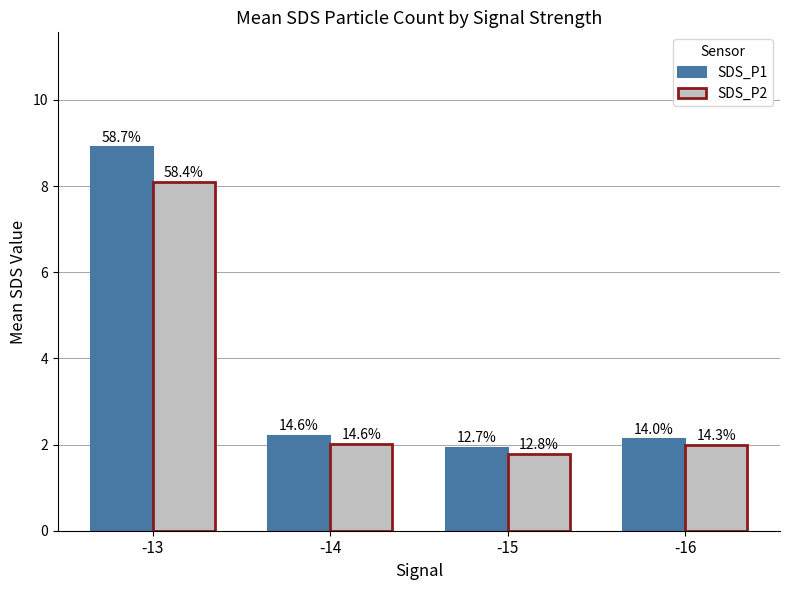

At how many categories does at least one series exceed 5?

1